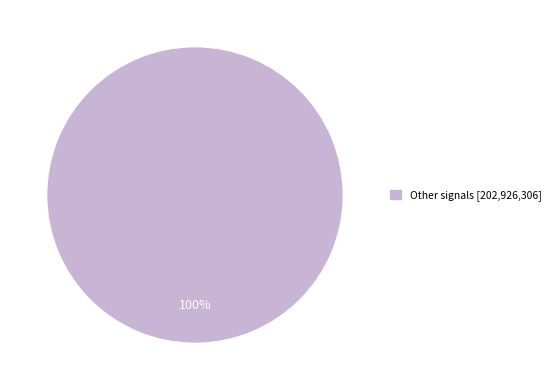

Is there any slice that represents more than half of the pie?

Yes